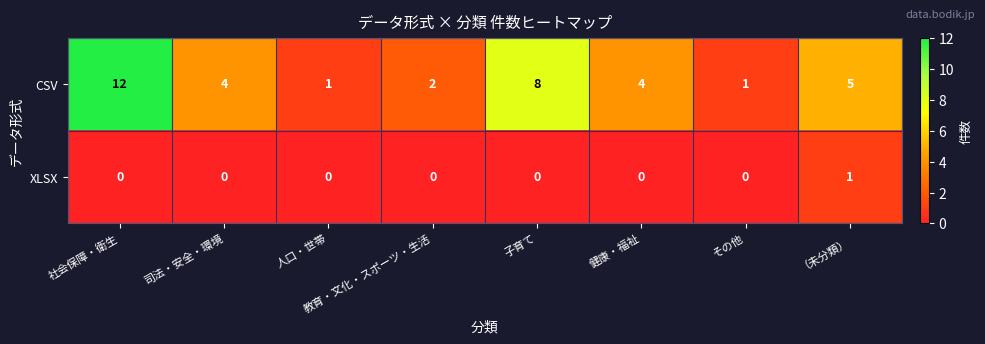

The value of CSV at 社会保障・衛生 is 5. True or false?

False